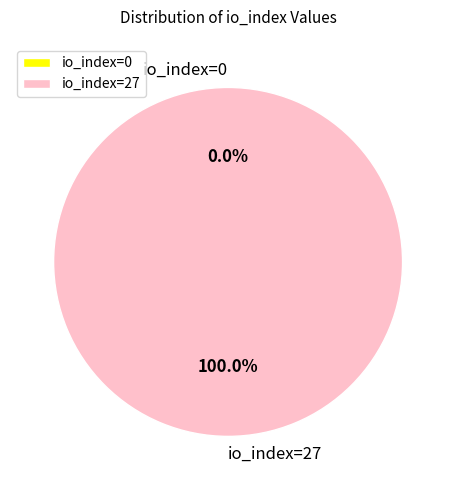

Between io_index=27 and io_index=0, which is larger?

io_index=27